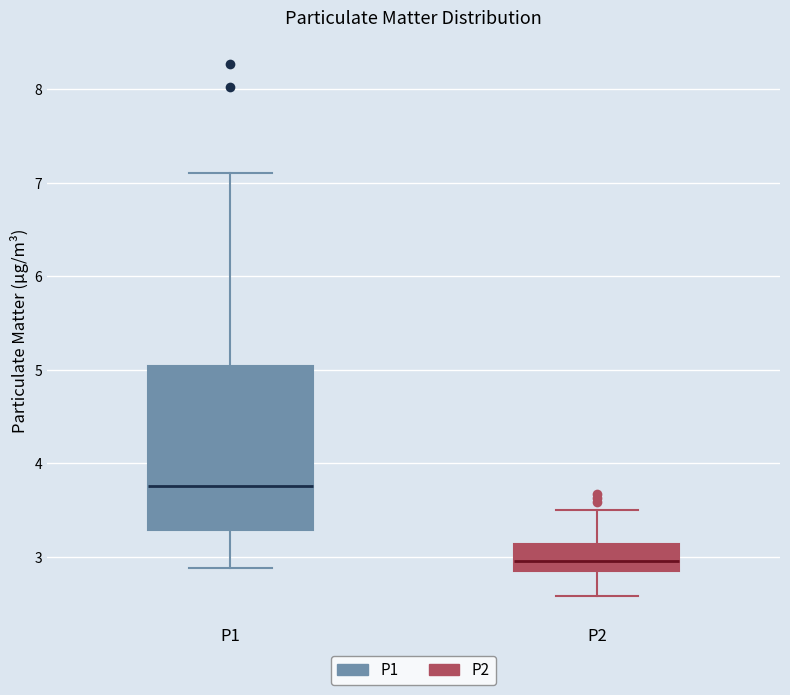

Which box's median line is the highest?

P1